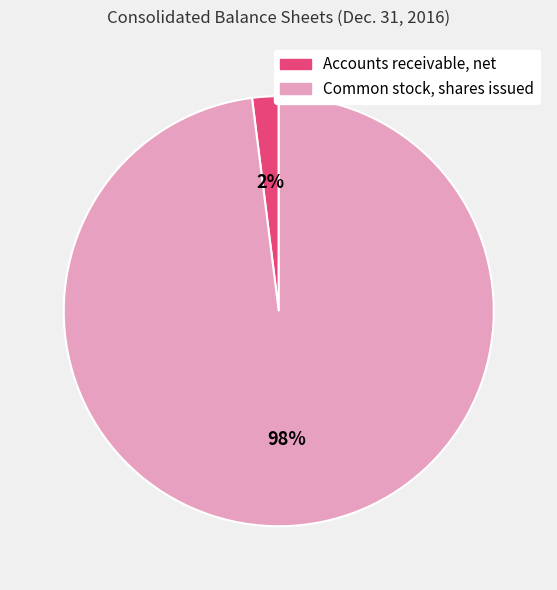

Does any single category account for the majority?

Yes